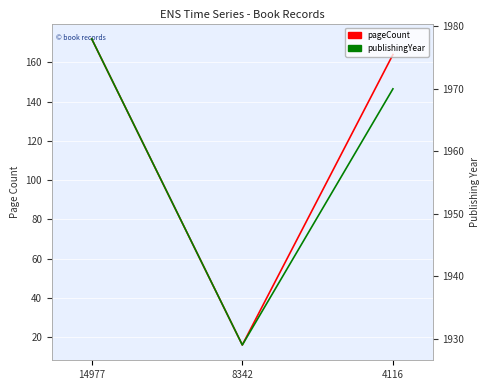

What is the total value across all series at 14977?

2150